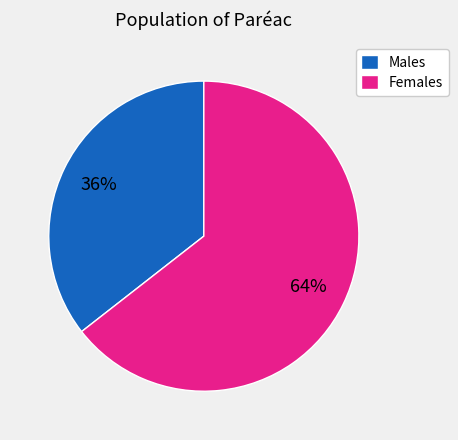

To the nearest percent, what percentage of the pie is Males?

36%